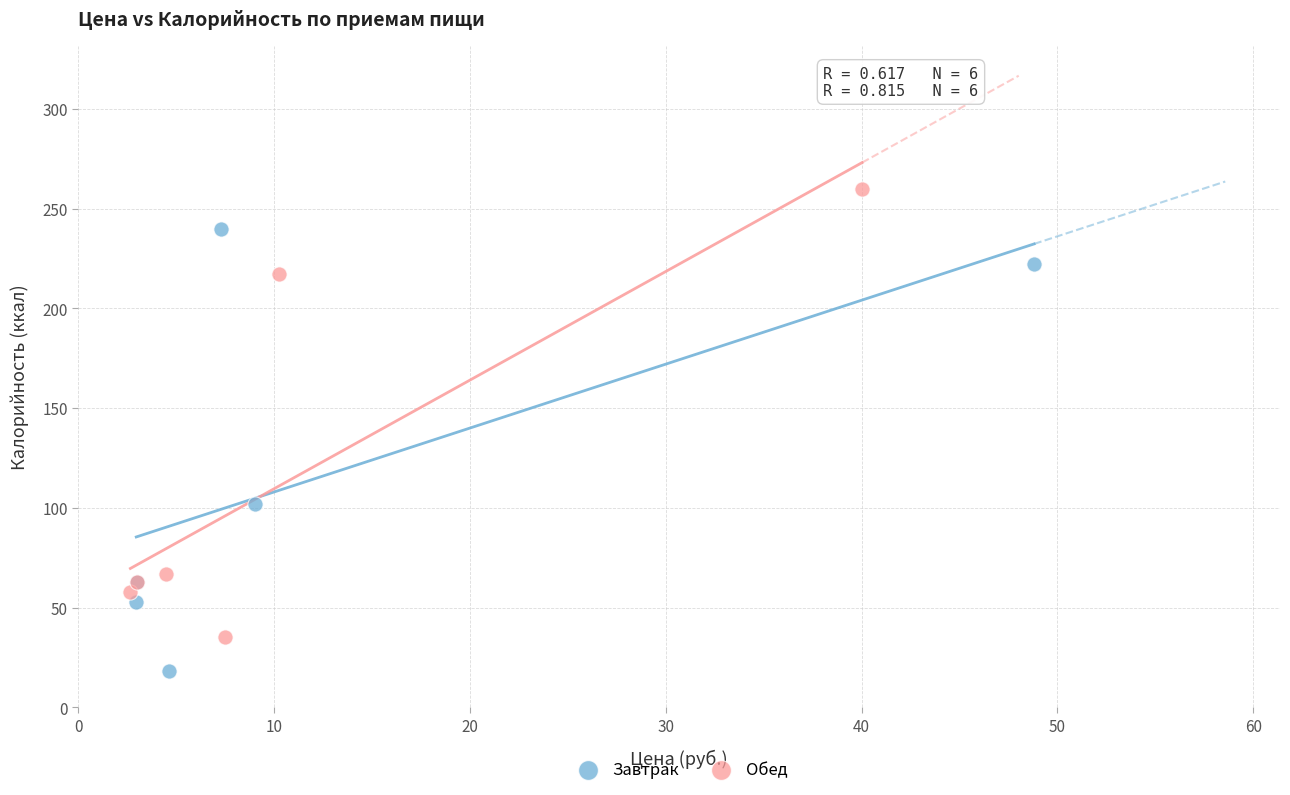

What are all the series names shown in the legend?

Завтрак, Обед